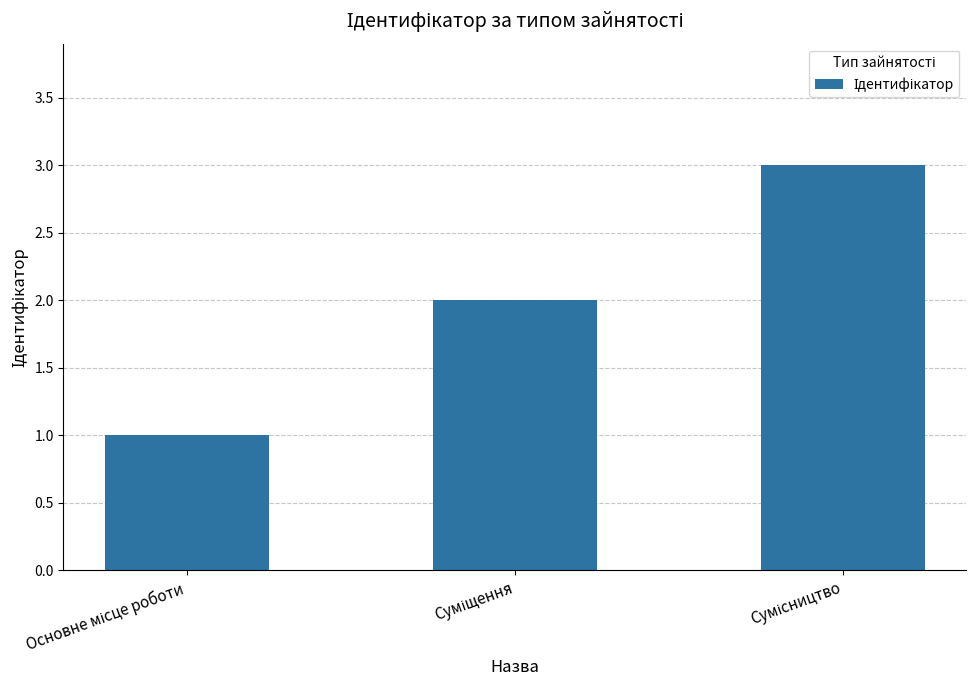

What is the sum of all values?

6